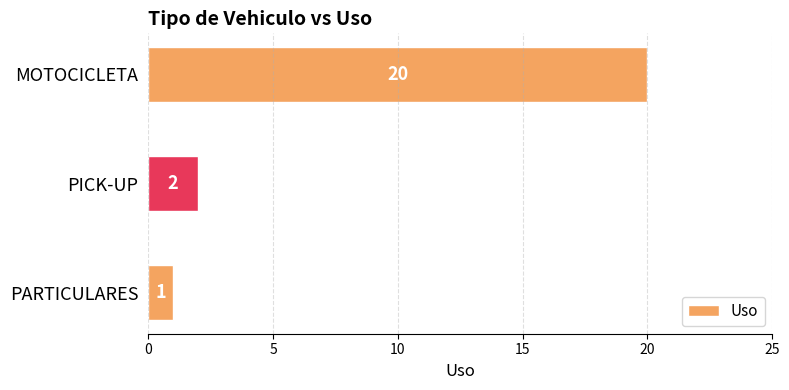

Is it true that the value at PICK-UP is 1?

False